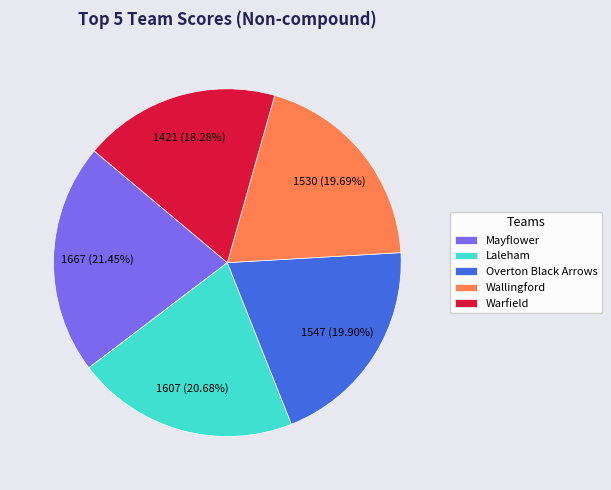

Which slice is the largest?

Mayflower